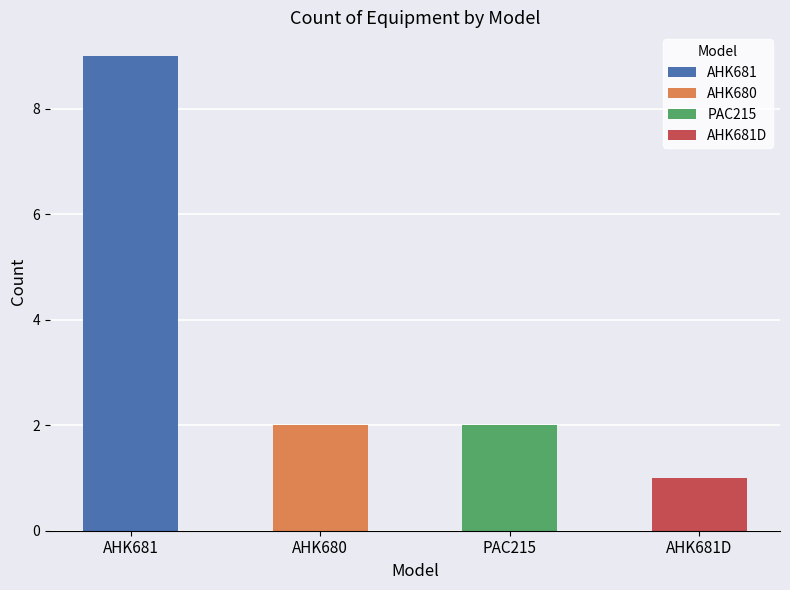

The chart shows a value of 1 at AHK681D. True or false?

True